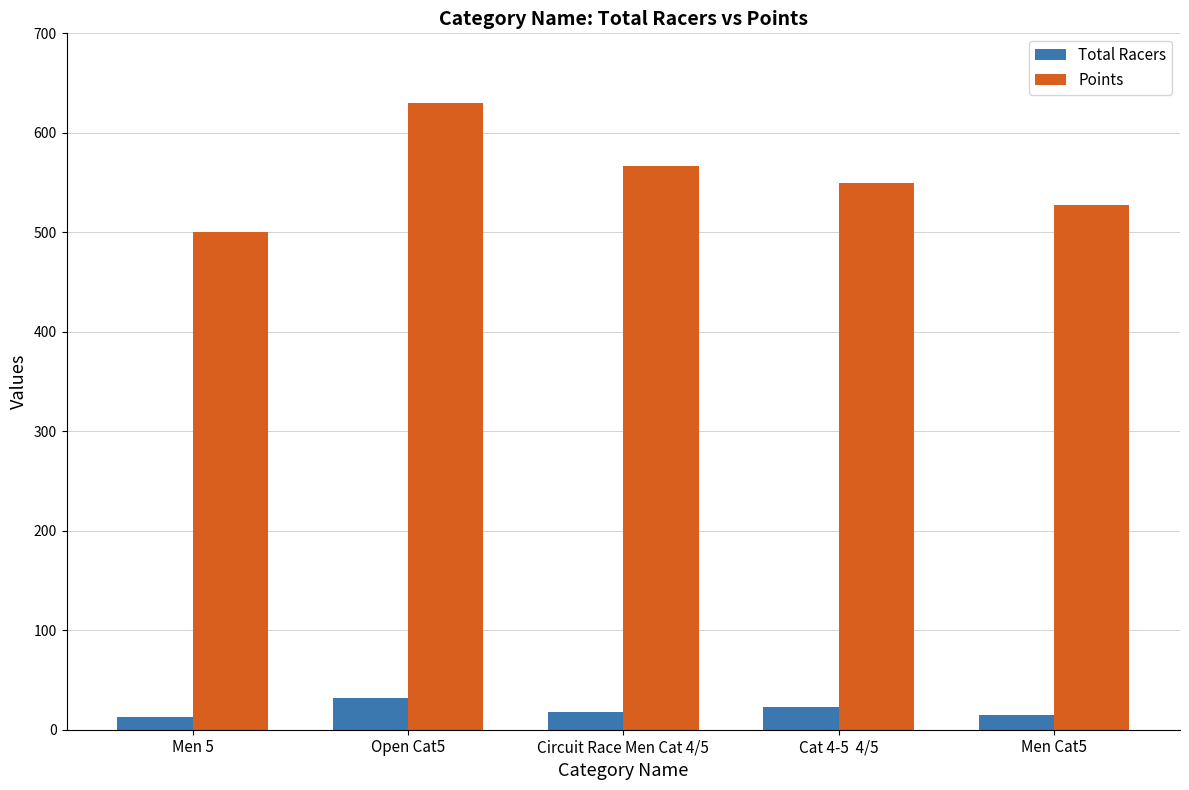

Which category has the lowest value in the Points series?

Men 5